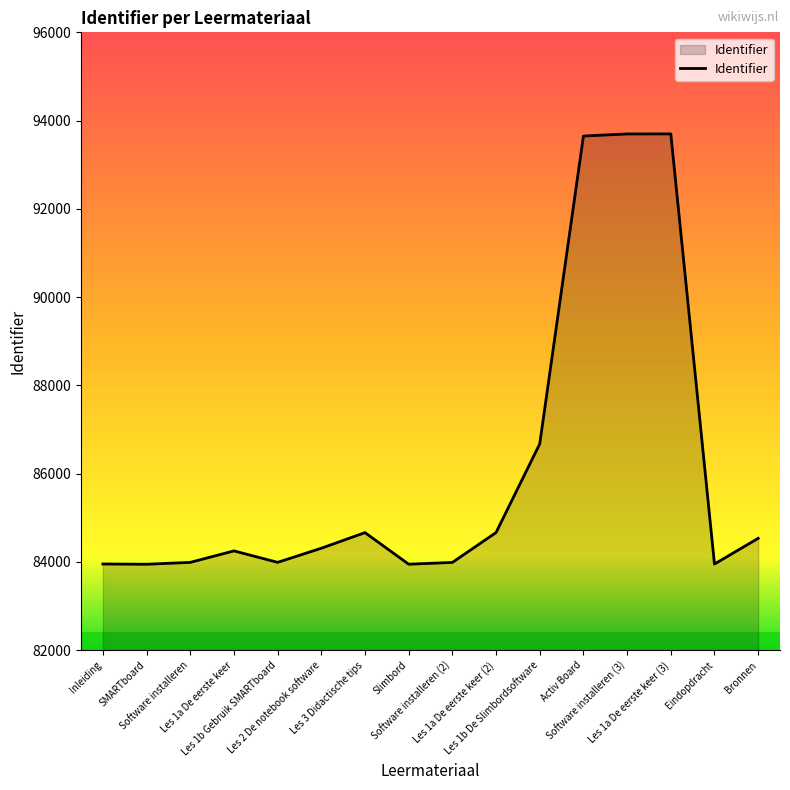

What is the smallest value displayed?

83948